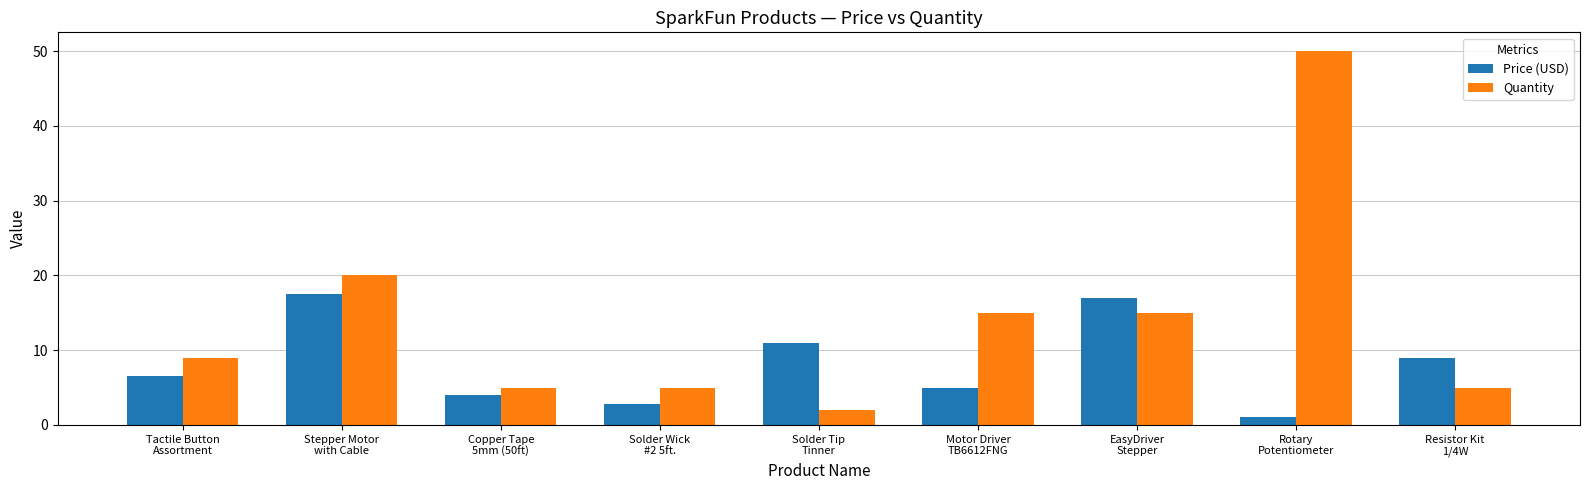

Rank the series by their average value, from lowest to highest.

Price (USD), Quantity